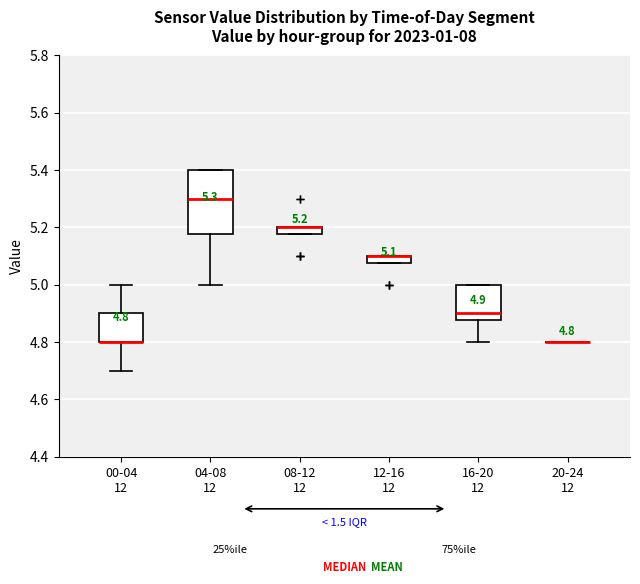

Comparing the boxes themselves (not the whiskers), which one is the tallest?

04-08 12